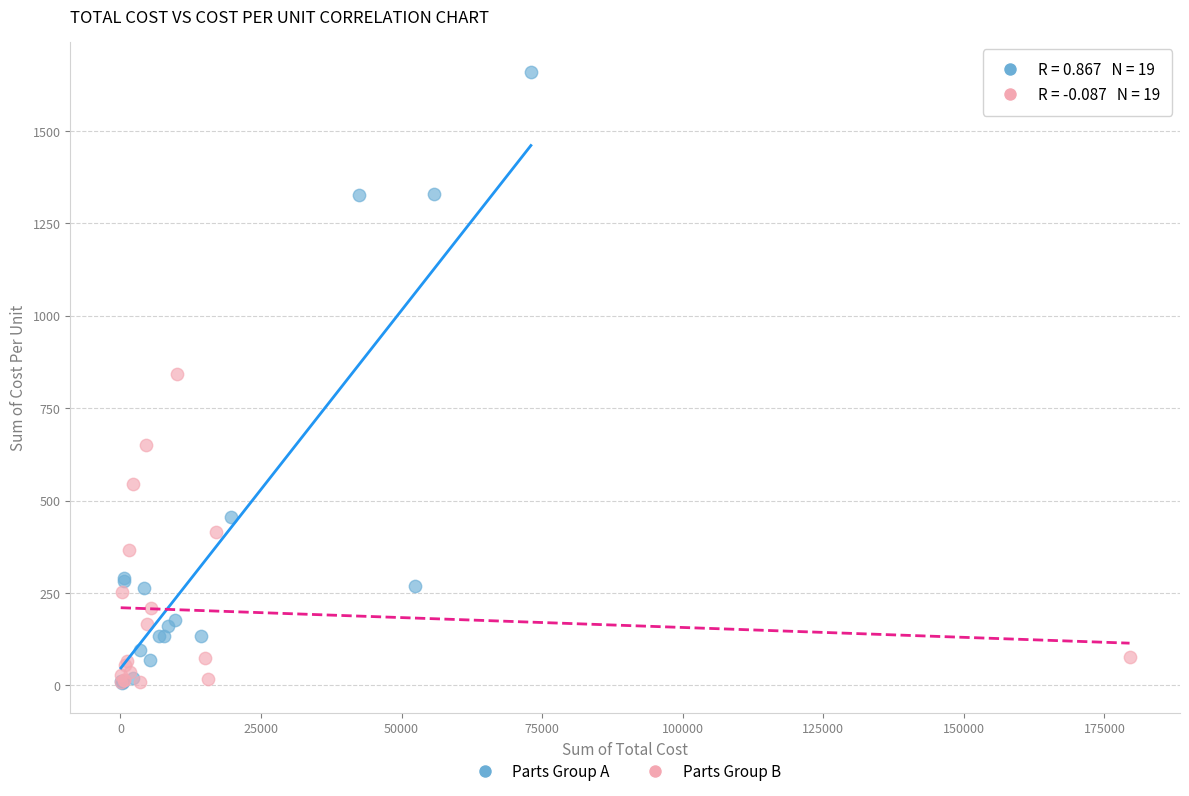

Which series has the widest spread of Y values?

Parts Group A